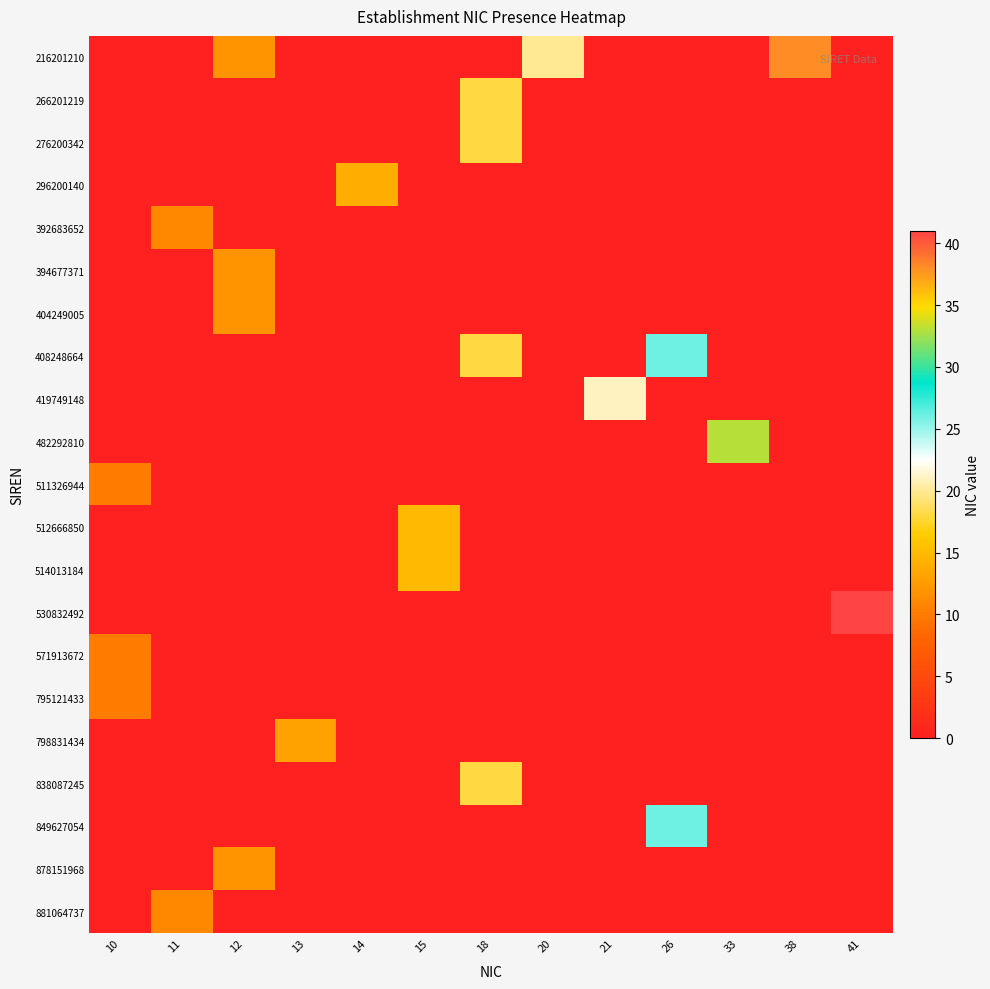

What is the total value across all series at 14?

14